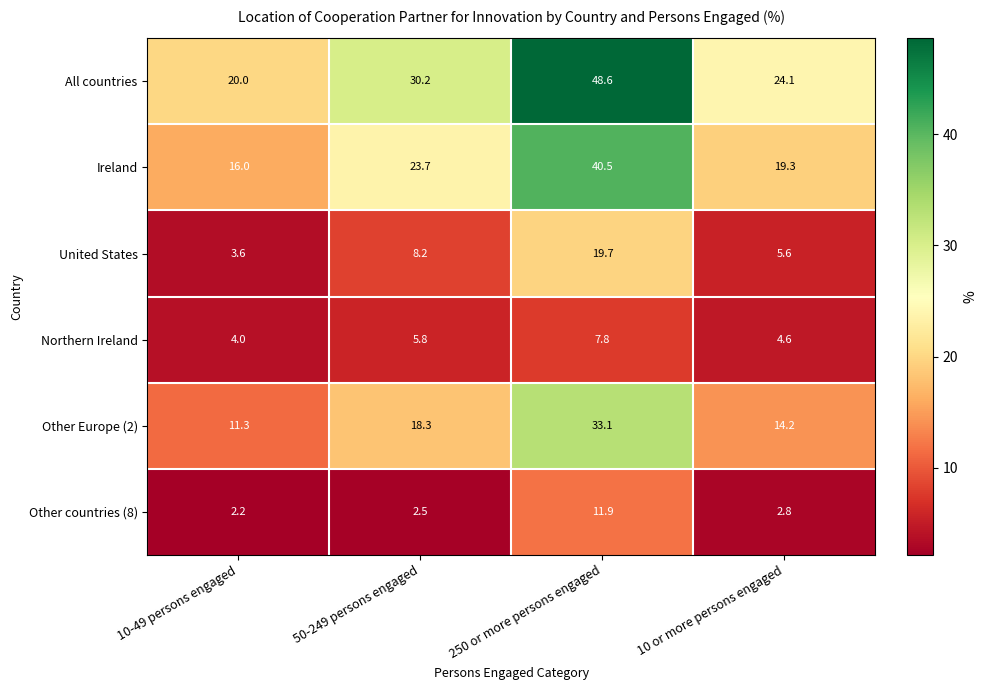

At which label does United States reach its minimum?

10-49 persons engaged